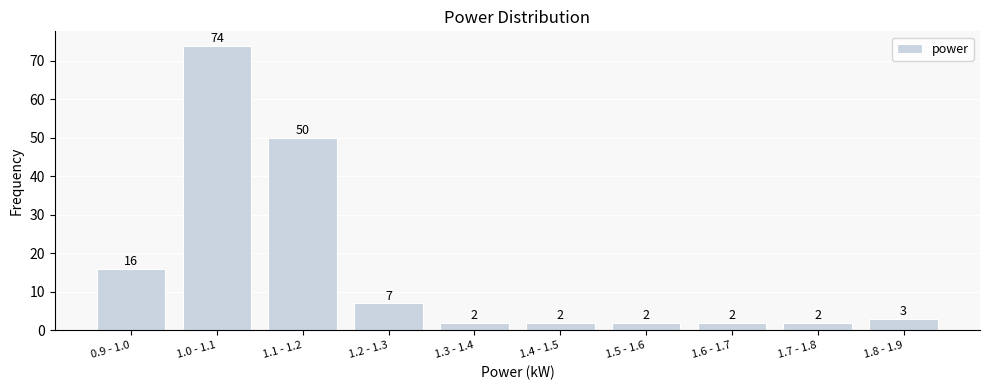

Reading right to left, list all the values displayed in this chart.

1.8 - 1.9=3	1.7 - 1.8=2	1.6 - 1.7=2	1.5 - 1.6=2	1.4 - 1.5=2	1.3 - 1.4=2	1.2 - 1.3=7	1.1 - 1.2=50	1.0 - 1.1=74	0.9 - 1.0=16